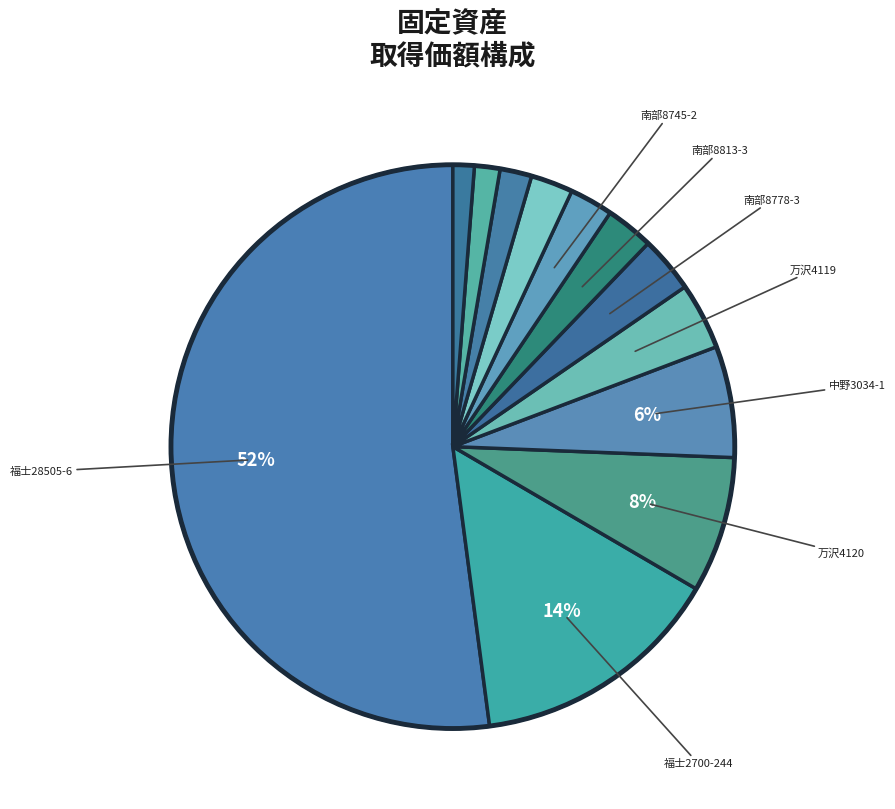

Which slice is the smallest?

大和1633-2